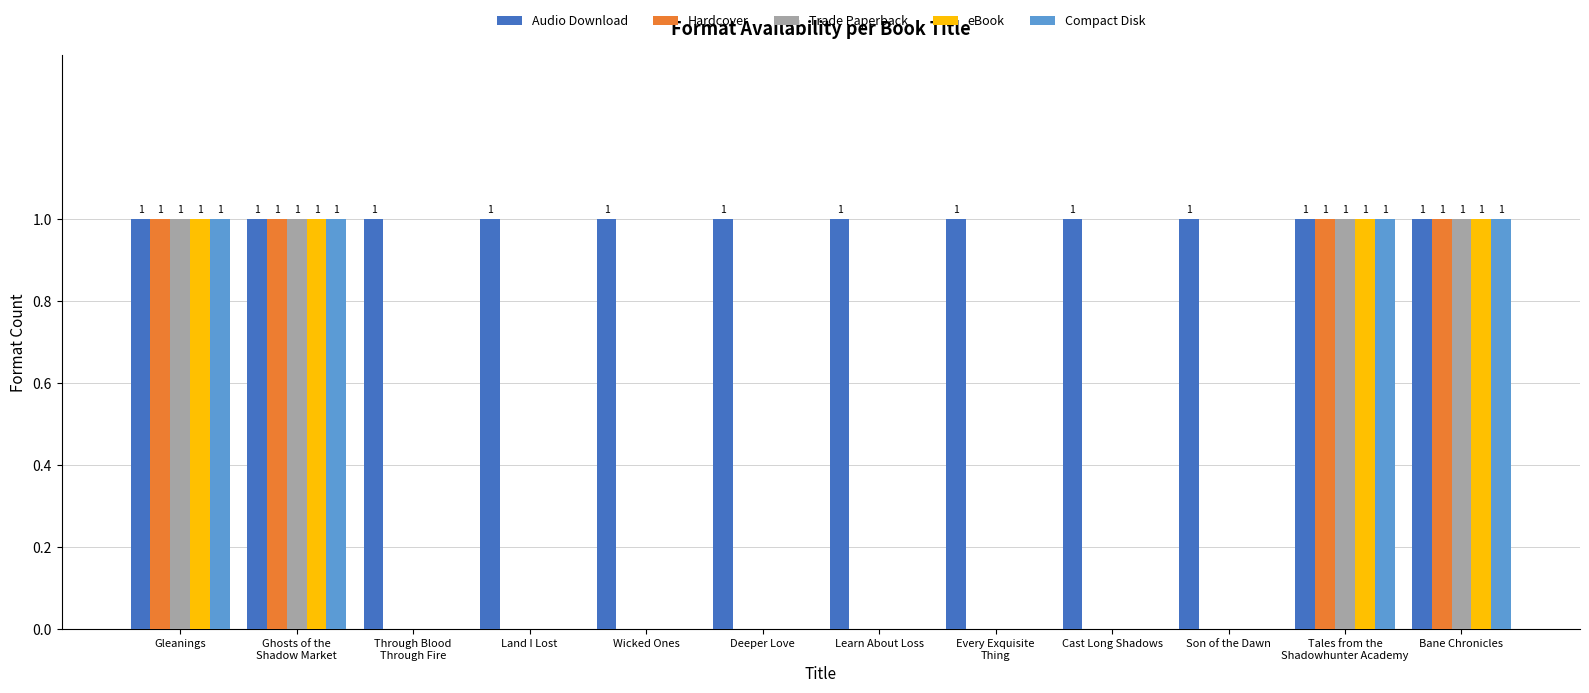

Is it true that Trade Paperback equals 0 at Deeper Love?

True